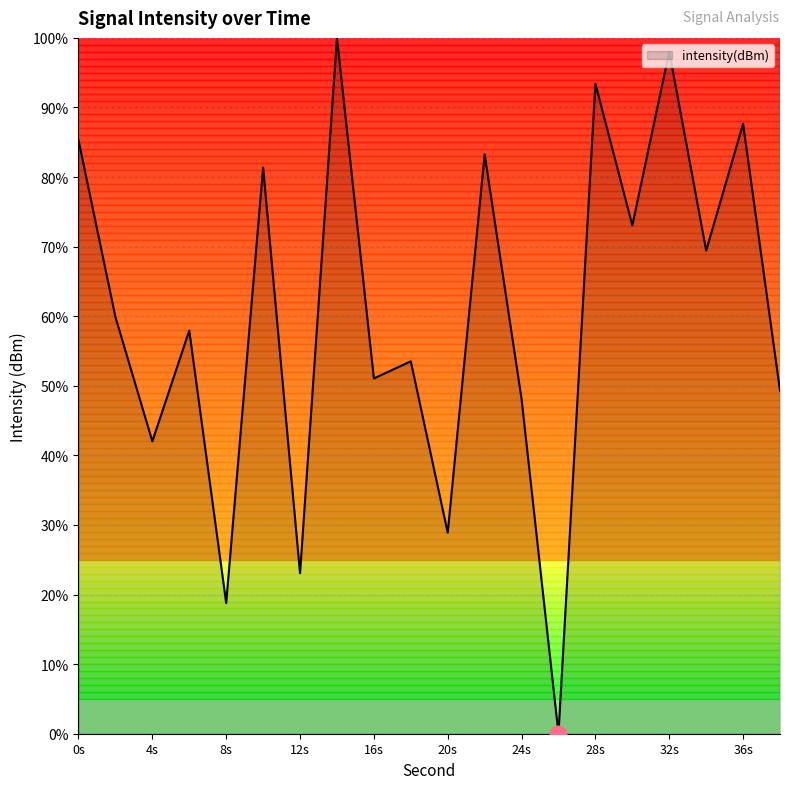

What is the difference between the maximum and minimum values?

100.0